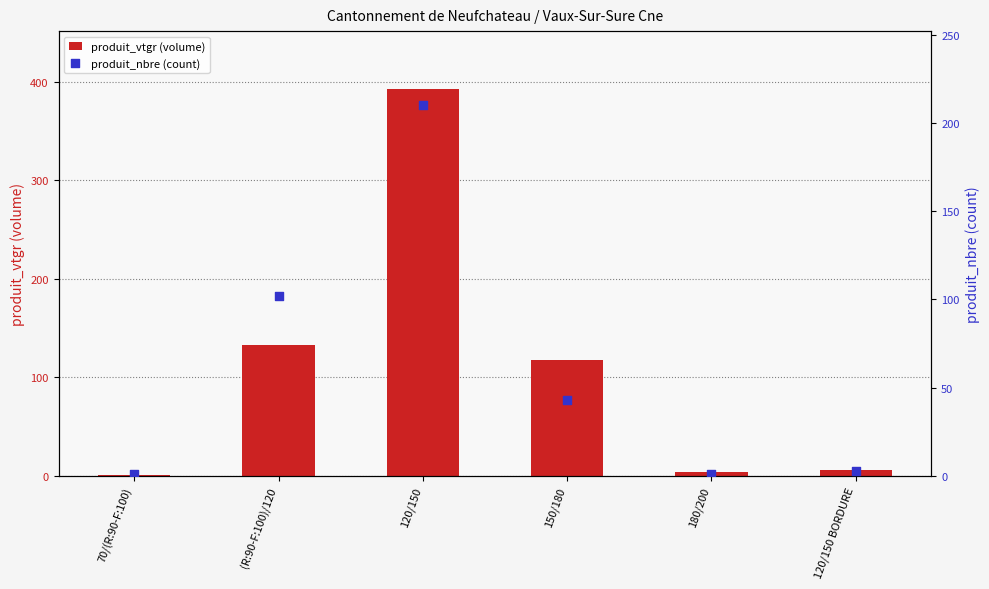

Which series reaches the maximum Y coordinate?

produit_vtgr (volume)